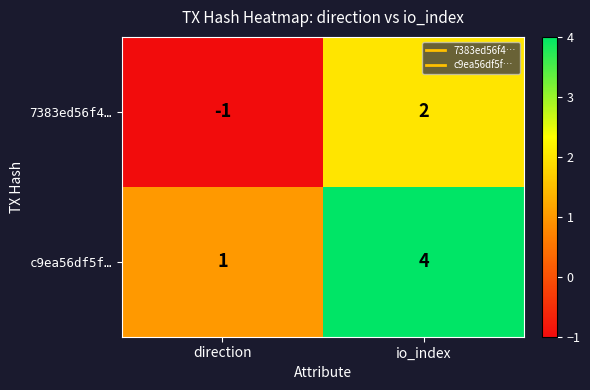

Rank the series by their maximum value, from lowest to highest.

7383ed56f4…, c9ea56df5f…